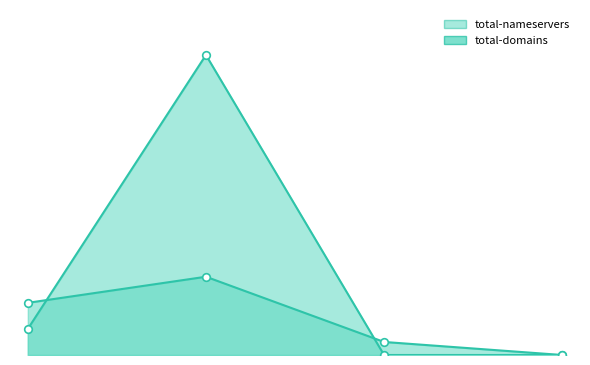

Which series has the widest spread of Y values?

total-nameservers